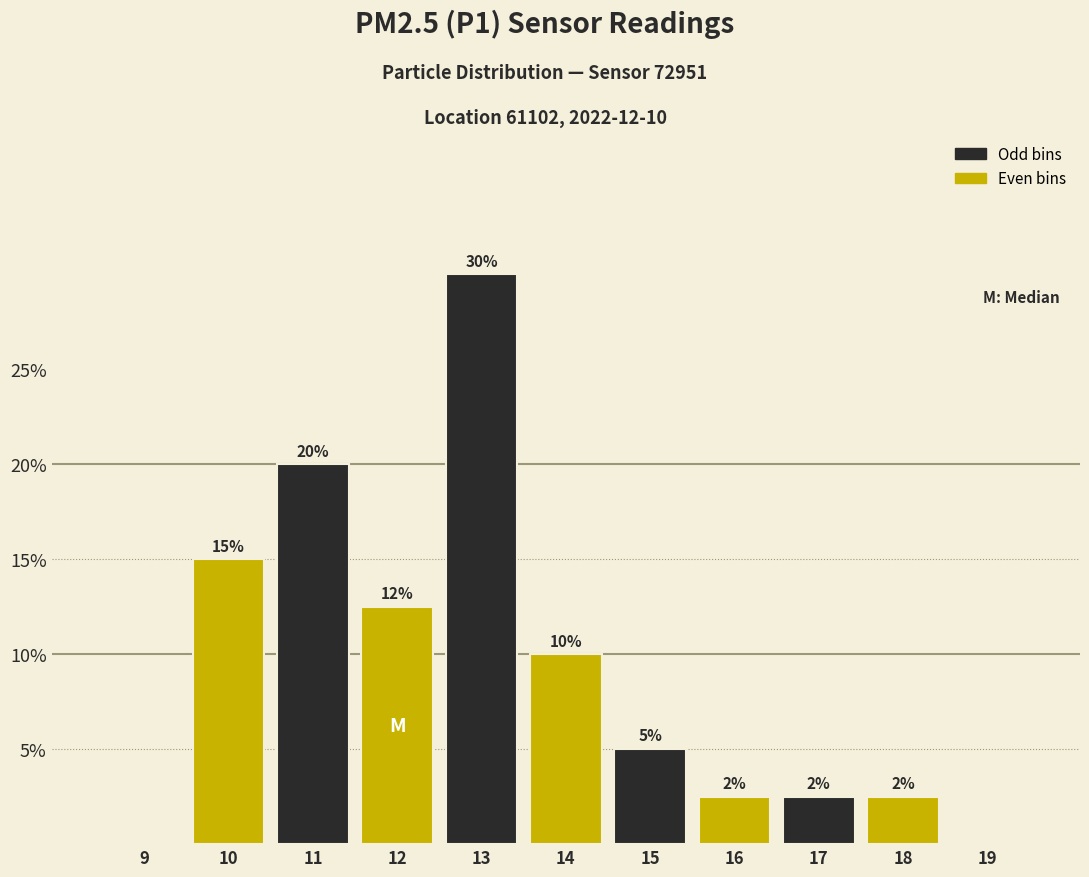

What is the change in value from 11 to 13?

+10.0